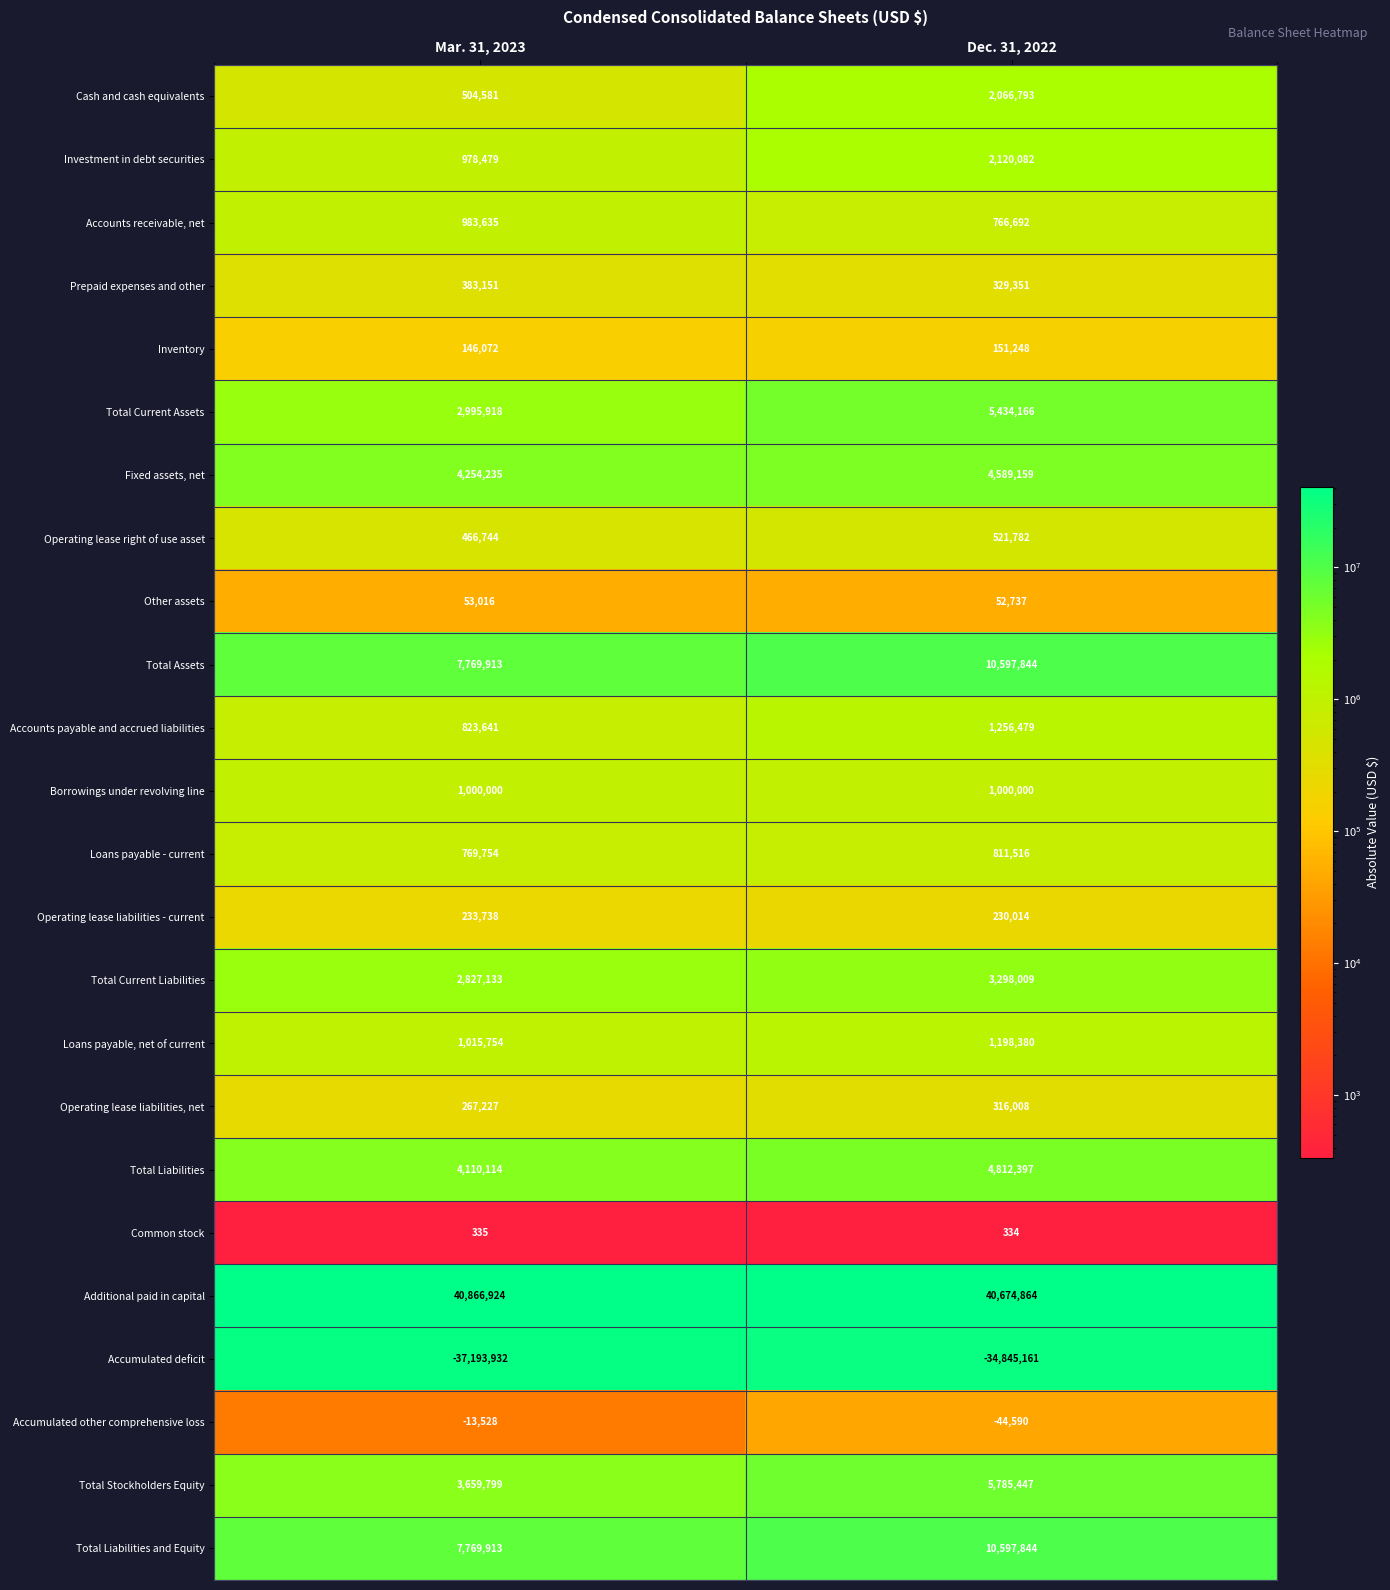

List the labels in order of Additional paid in capital value, smallest first.

Dec. 31, 2022, Mar. 31, 2023